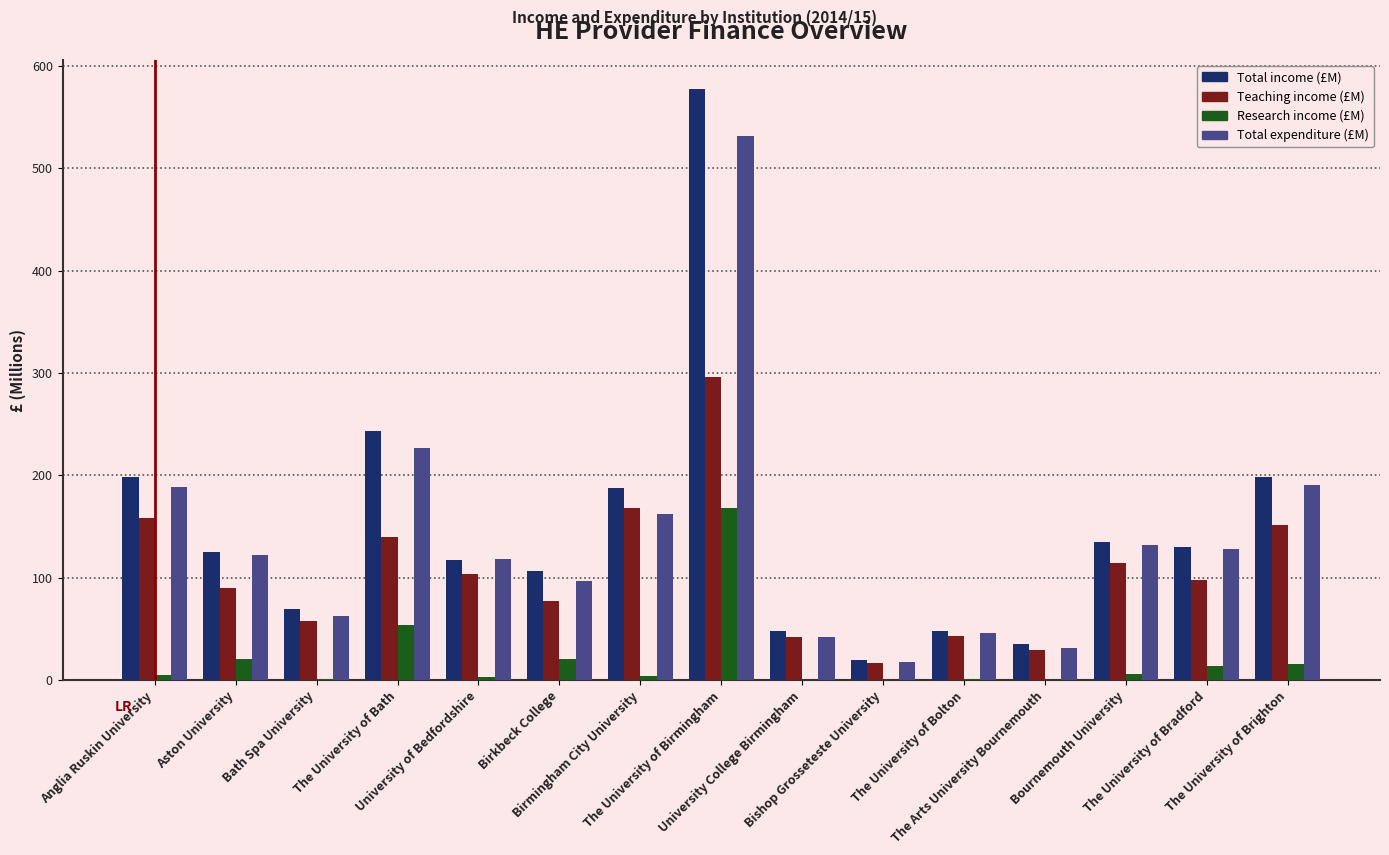

What is the greatest value displayed?

577.1